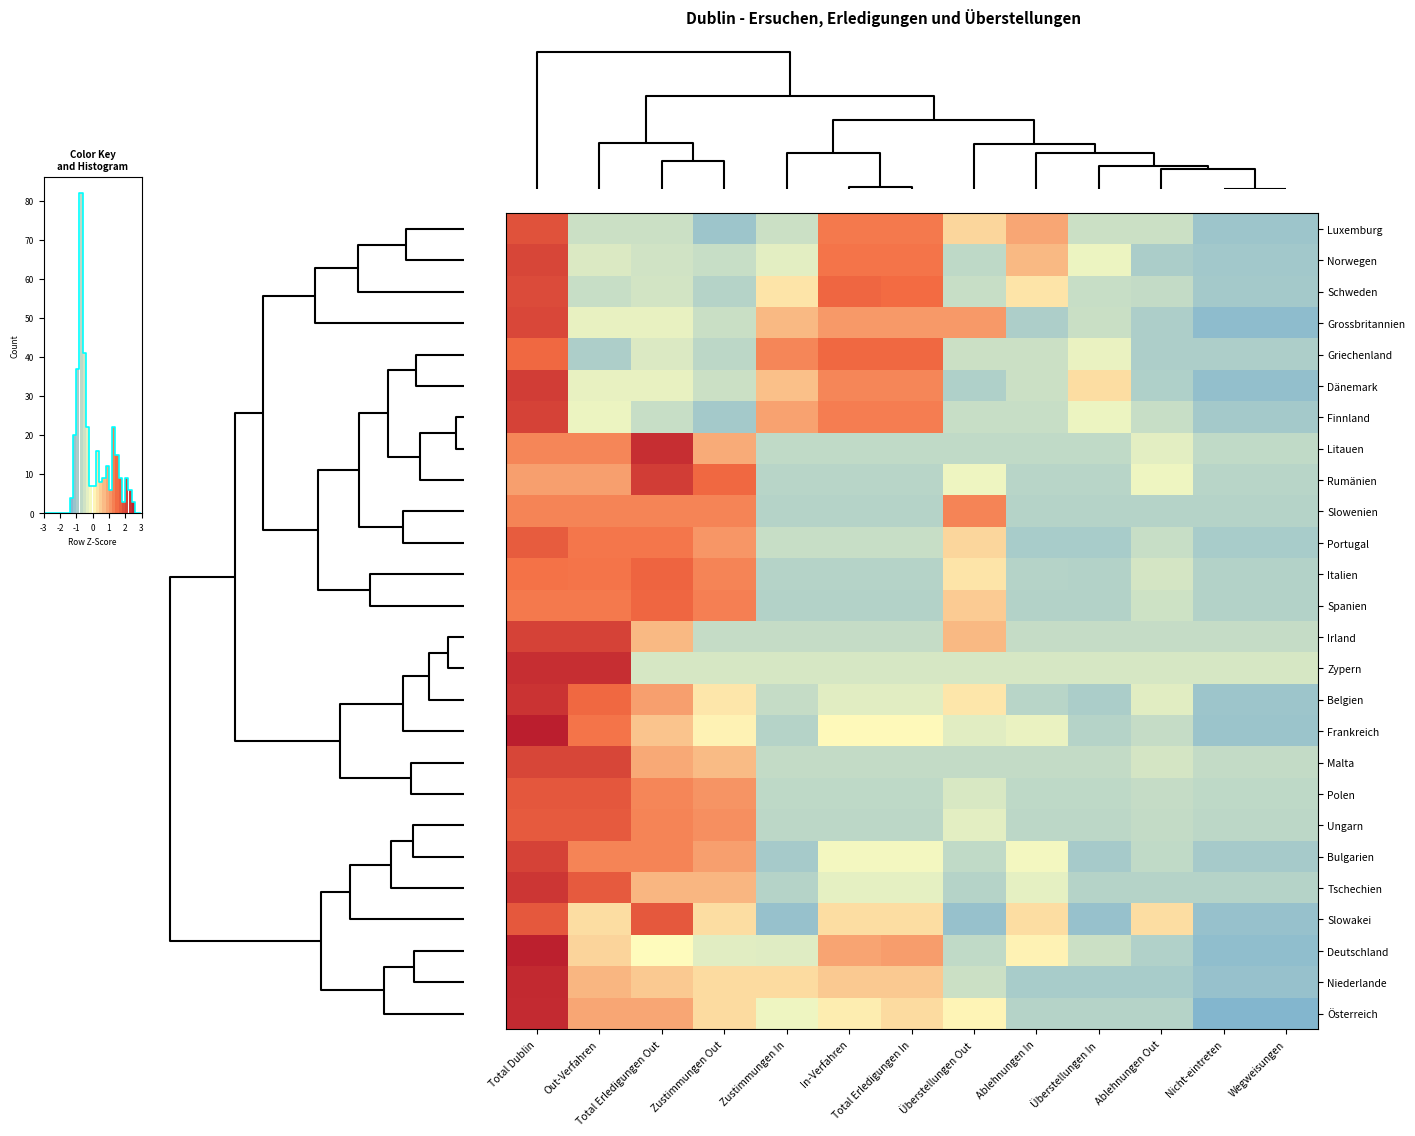

At how many categories does at least one series exceed 0?

11